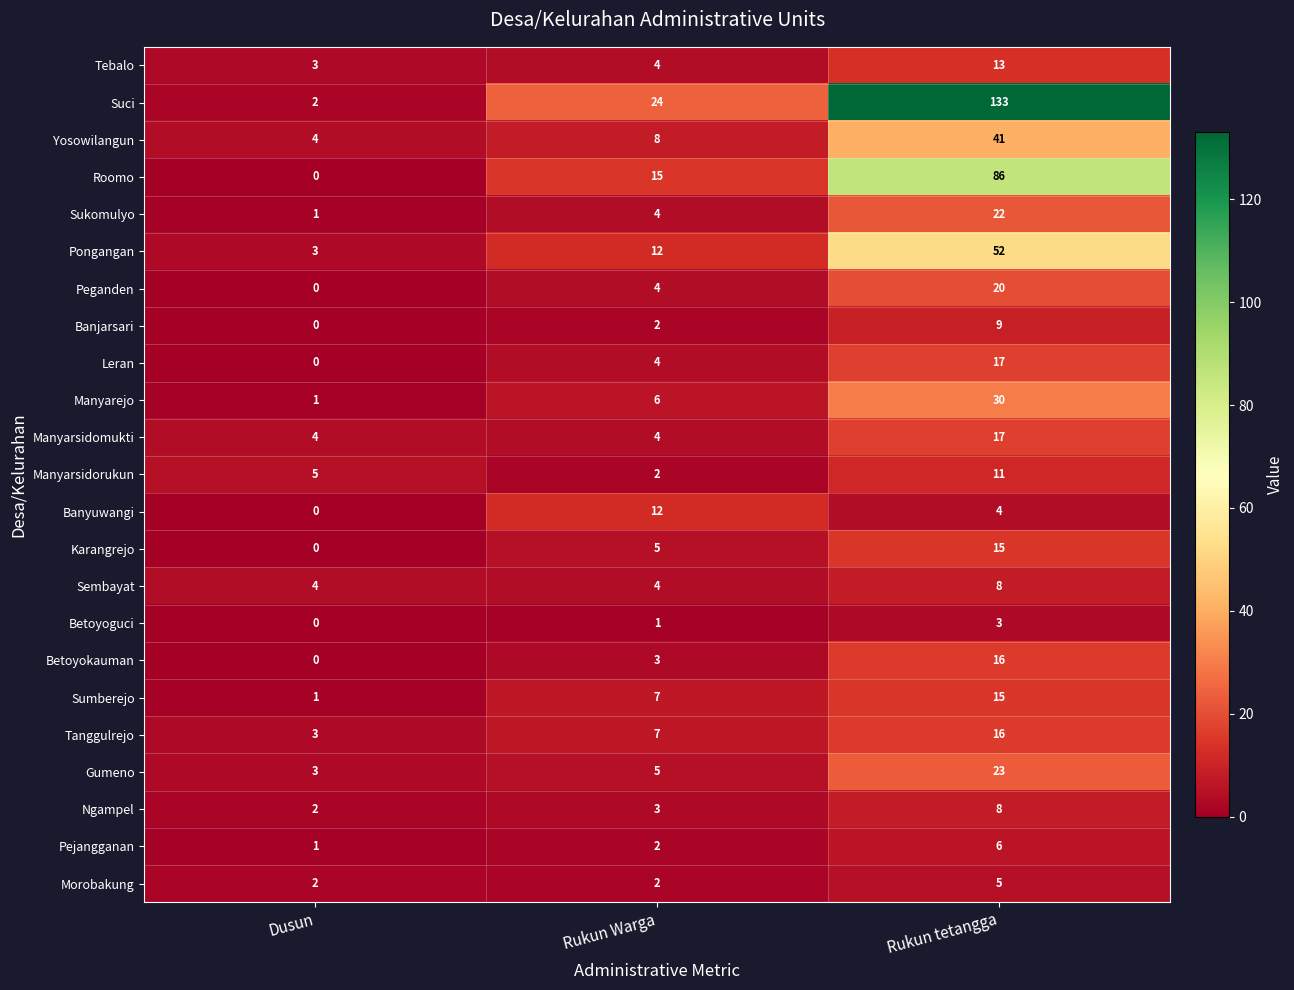

Which label corresponds to the smallest value in the chart?

Dusun